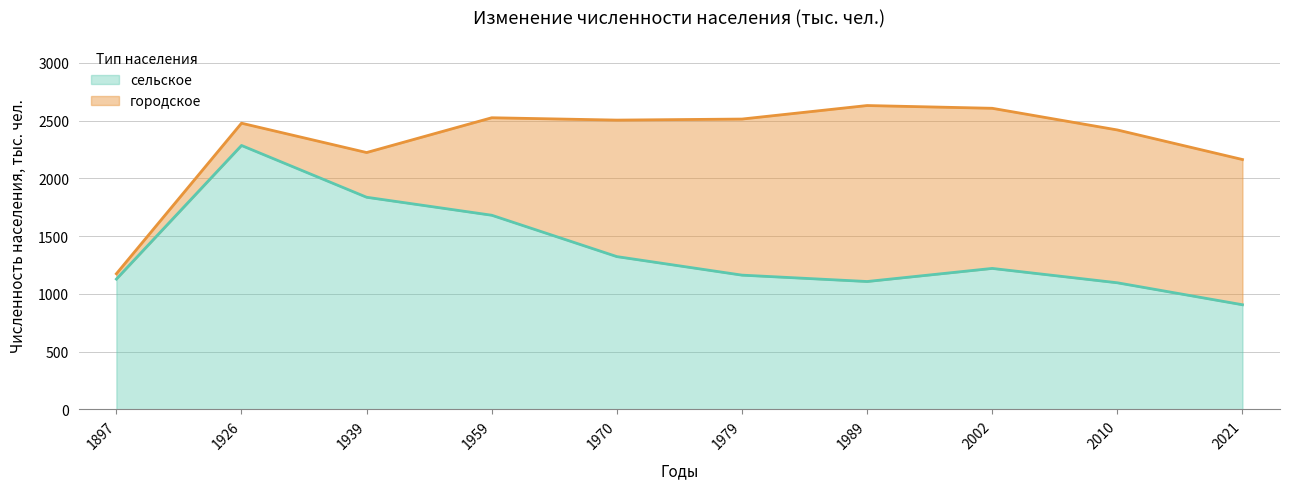

What is the change in value from 1939 to 2021?

-931.1